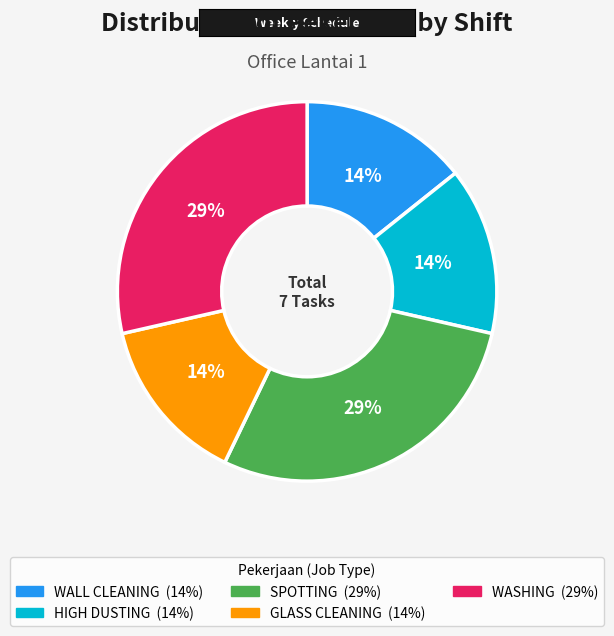

What percentage is the GLASS CLEANING slice, to the nearest percent?

14%